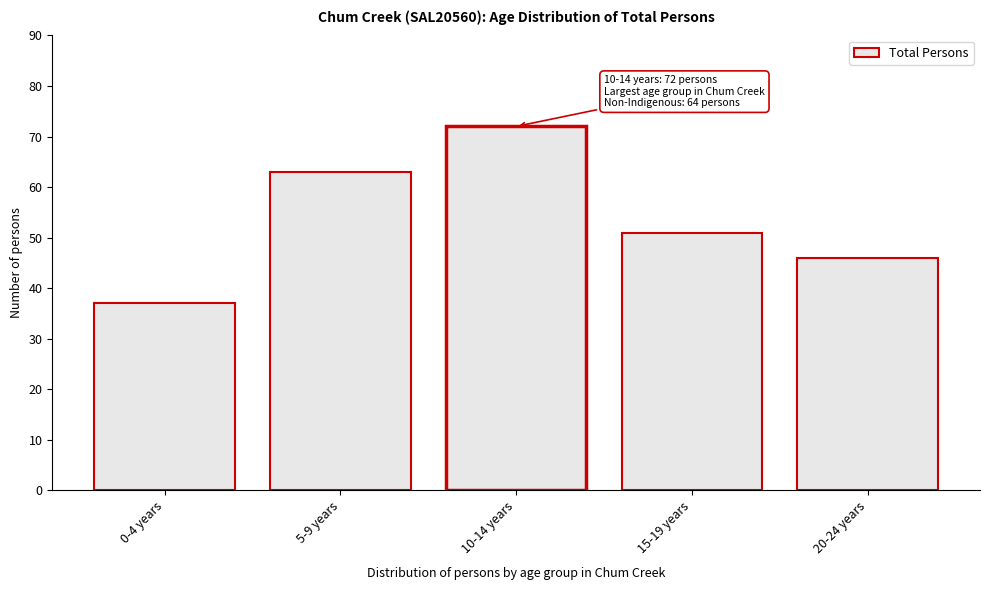

Reading right to left, what are all the values shown in this chart?

46	51	72	63	37